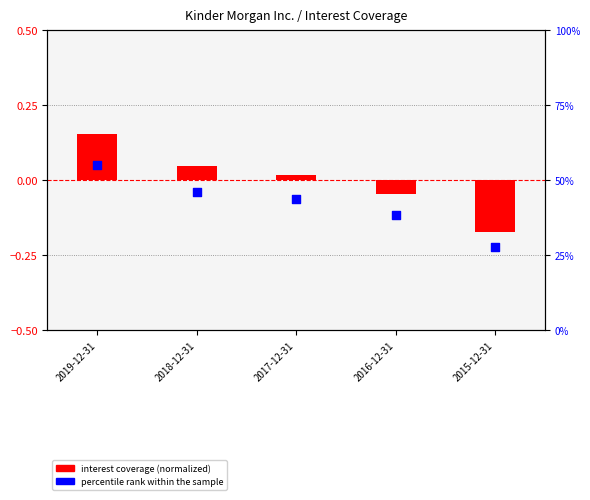

At which category is the sum across all series the highest?

2019-12-31